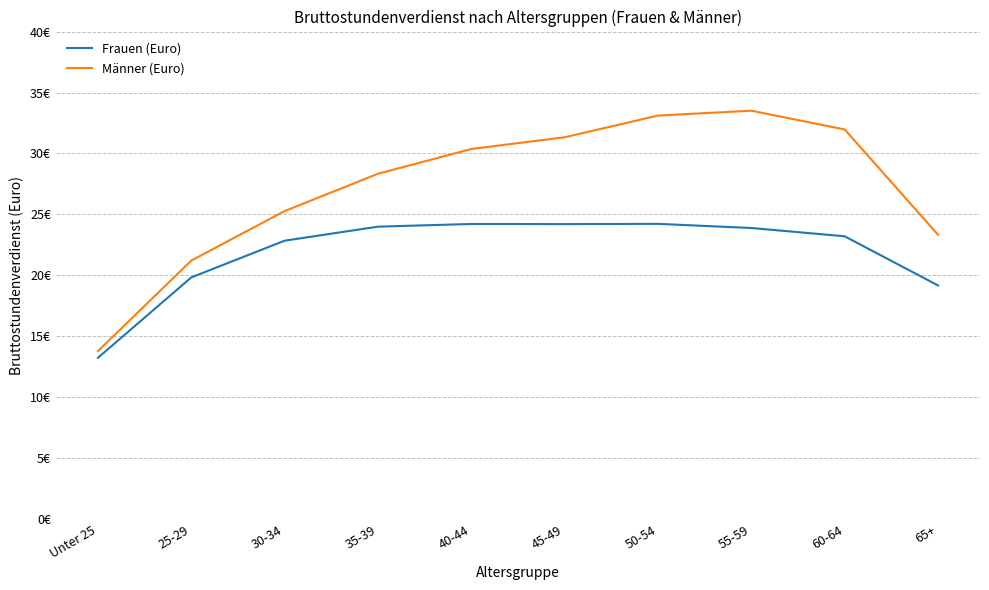

Reading left to right, extract all data points from this chart.

Frauen (Euro): Unter 25=13.2	25-29=19.8	30-34=22.9	35-39=24.0	40-44=24.2	45-49=24.2	50-54=24.2	55-59=23.9	60-64=23.2	65+=19.2
Männer (Euro): Unter 25=13.8	25-29=21.2	30-34=25.3	35-39=28.3	40-44=30.4	45-49=31.3	50-54=33.1	55-59=33.5	60-64=32.0	65+=23.3